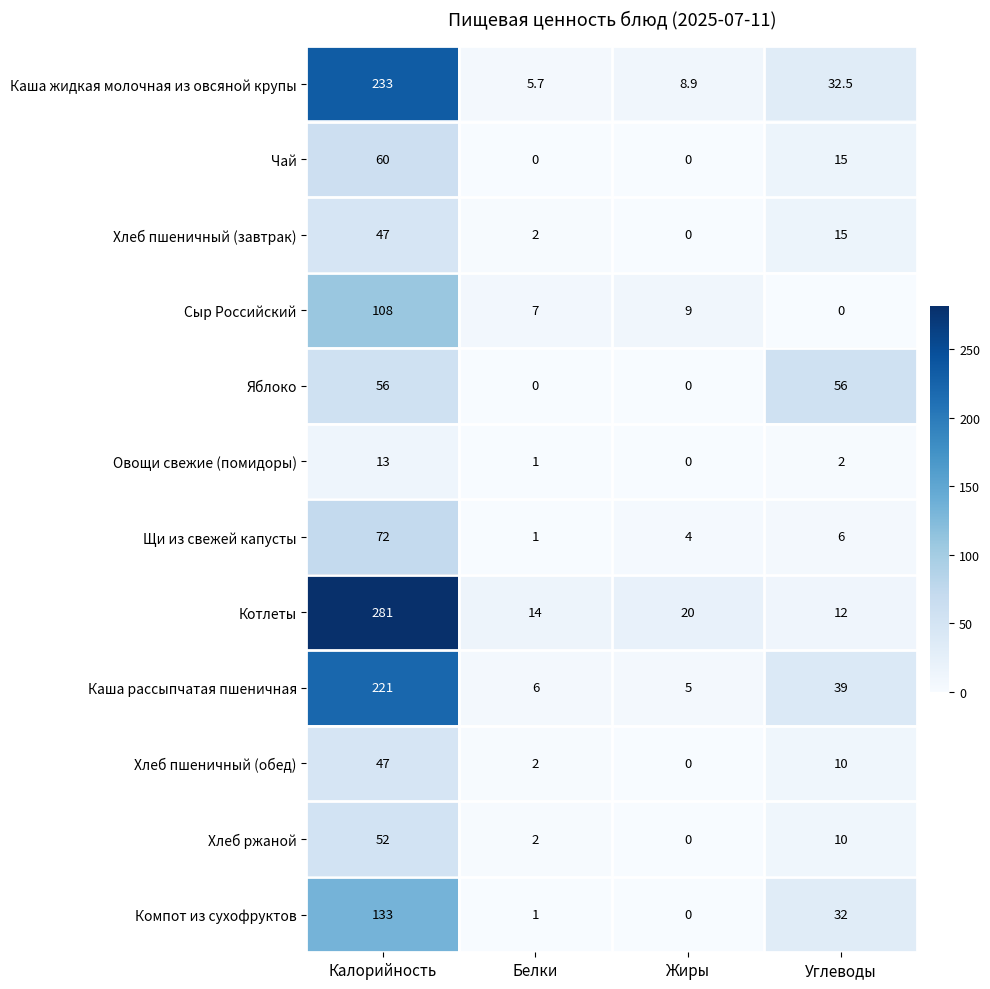

How many series are shown in this chart?

12